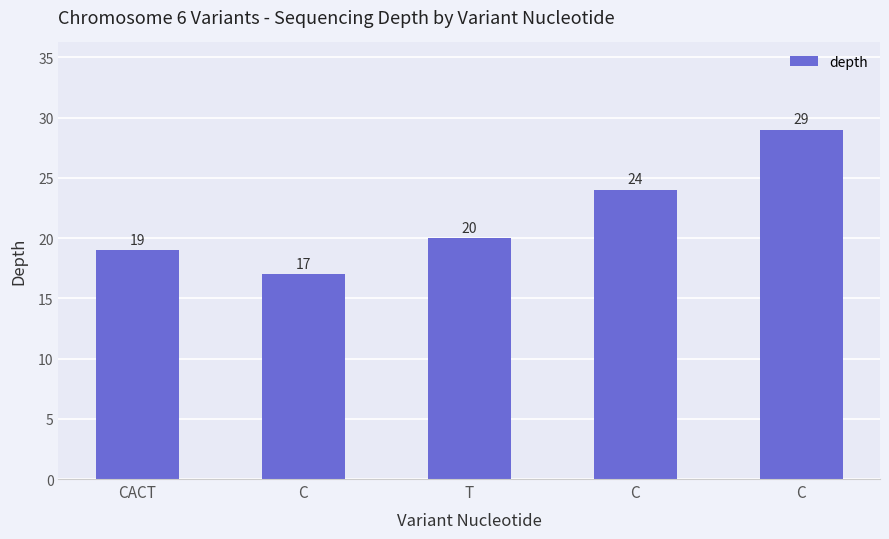

The value at C is 35. True or false?

False